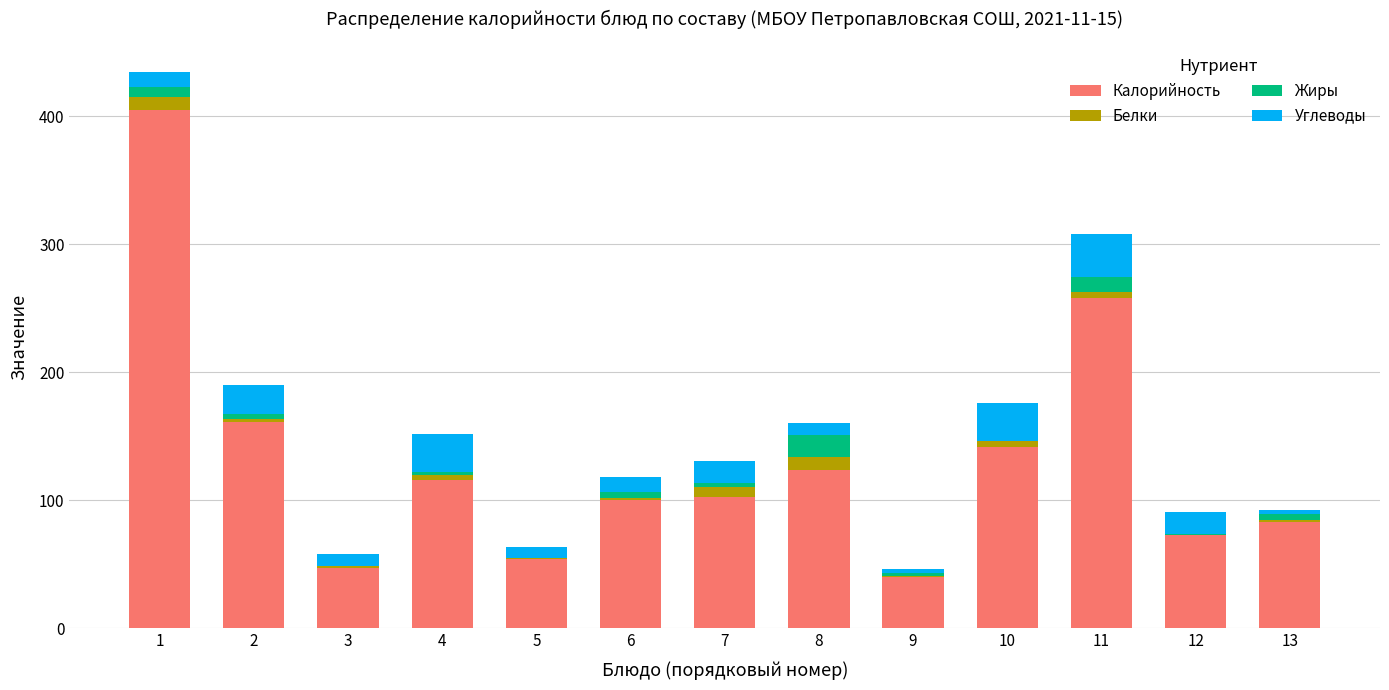

The value of Калорийность at 11 is 382.8. True or false?

False